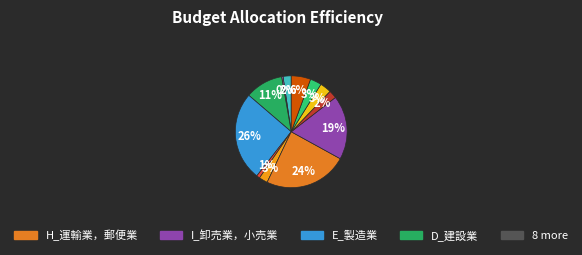

How many segments does this pie chart have?

12